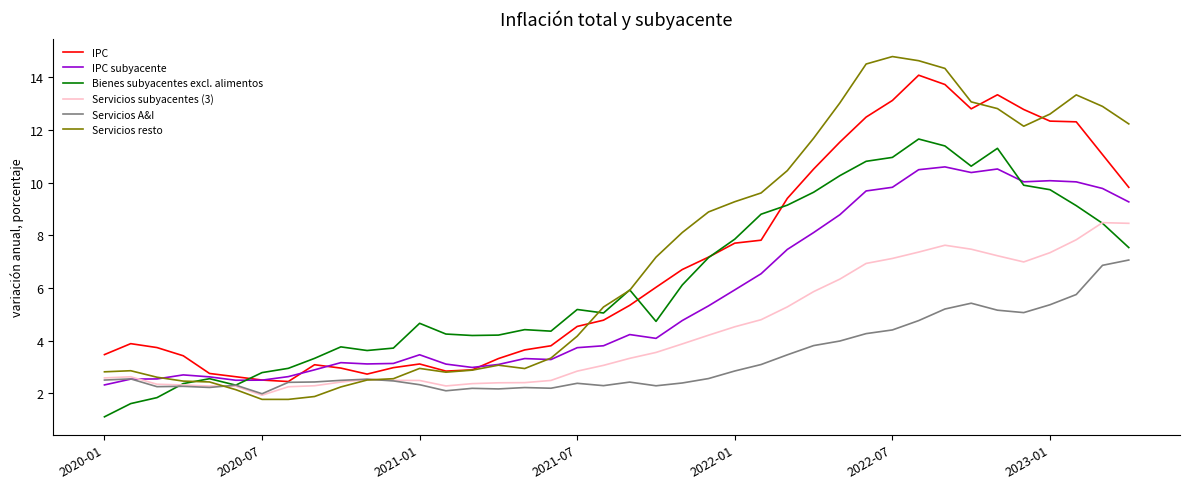

Which series has the widest spread of values?

Servicios resto